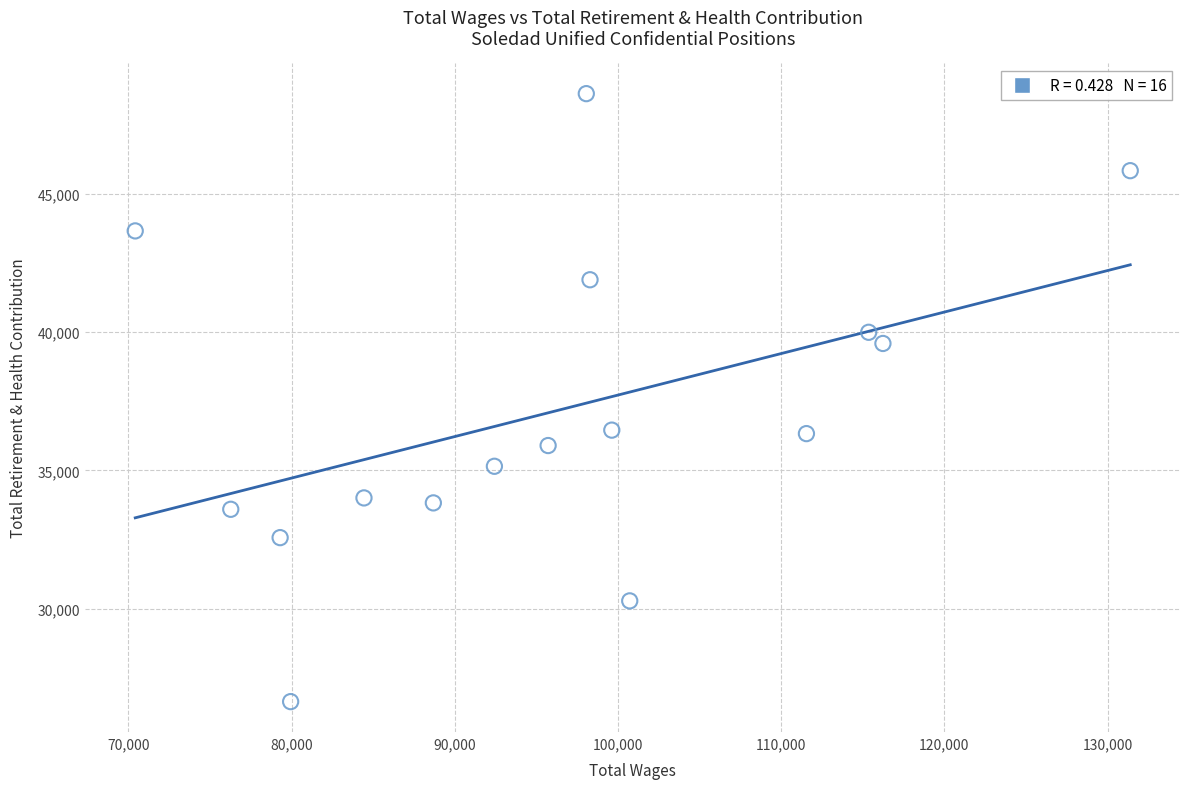

What is the range of X values (max minus min)?

60964